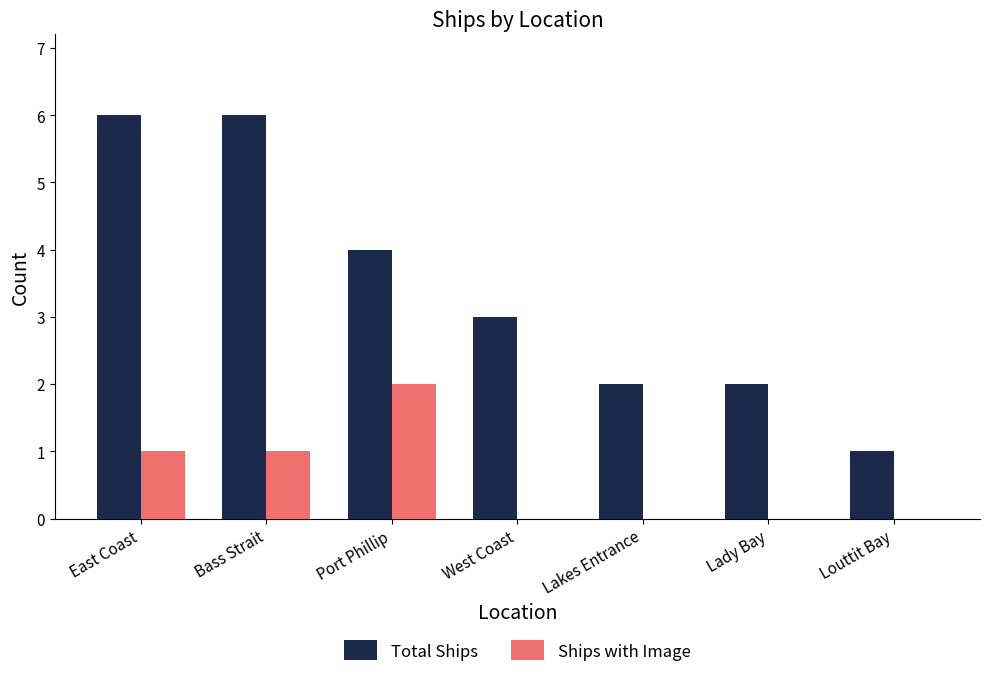

How many groups of bars are there?

7